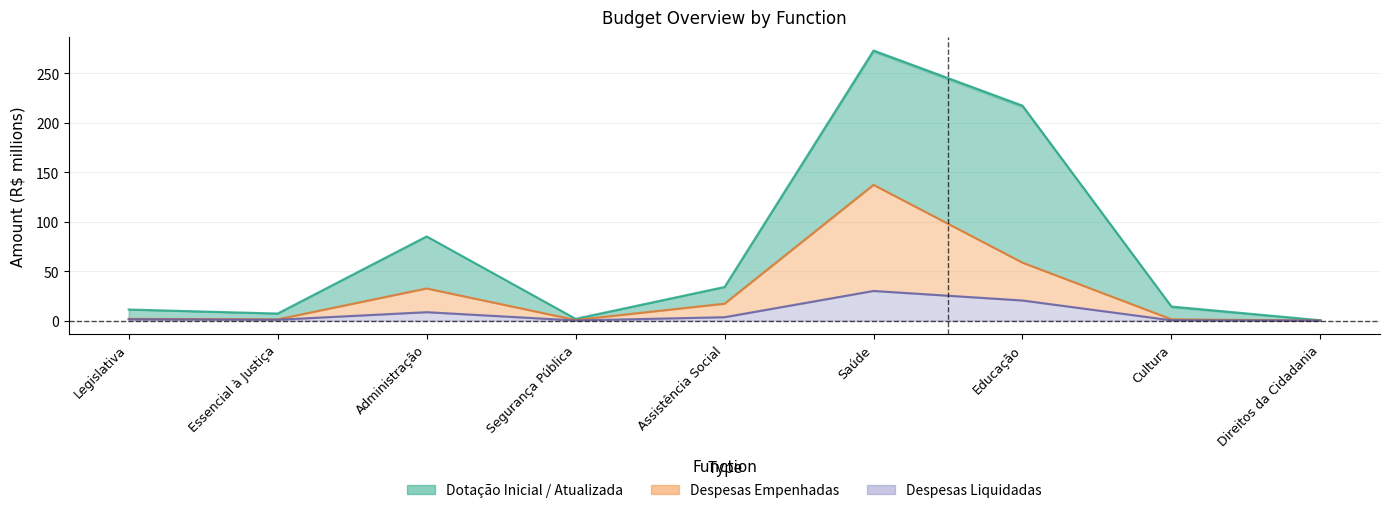

Which label corresponds to the smallest value in the chart?

Direitos da Cidadania